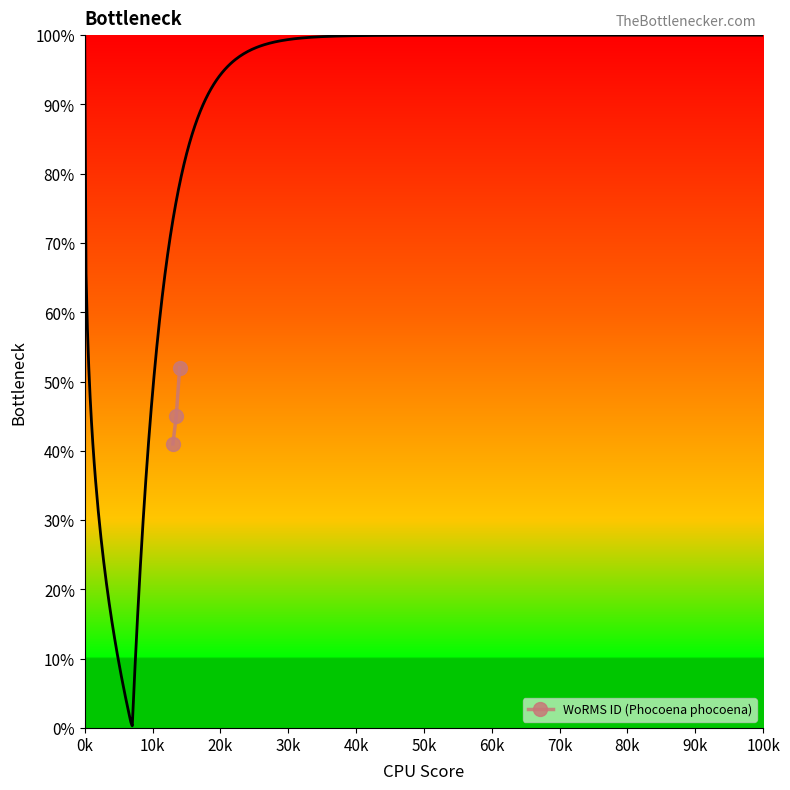

How many lines are shown in the chart?

1